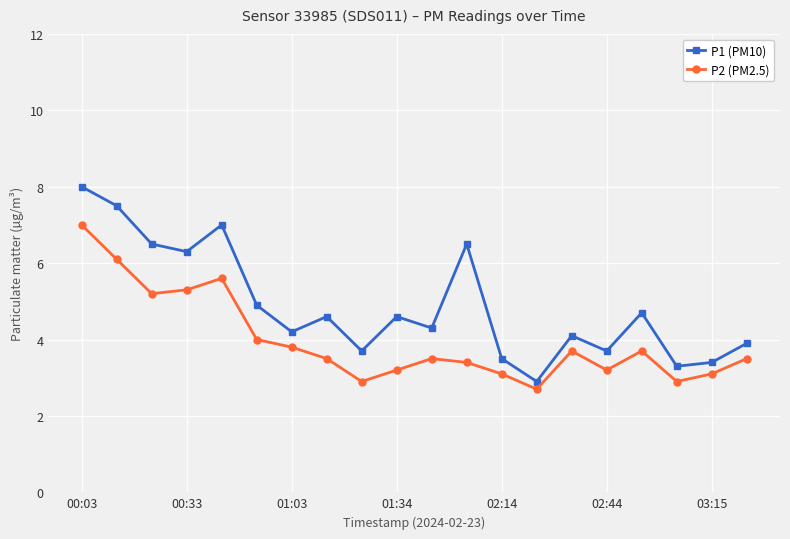

Which series has the largest total across all categories?

P1 (PM10)